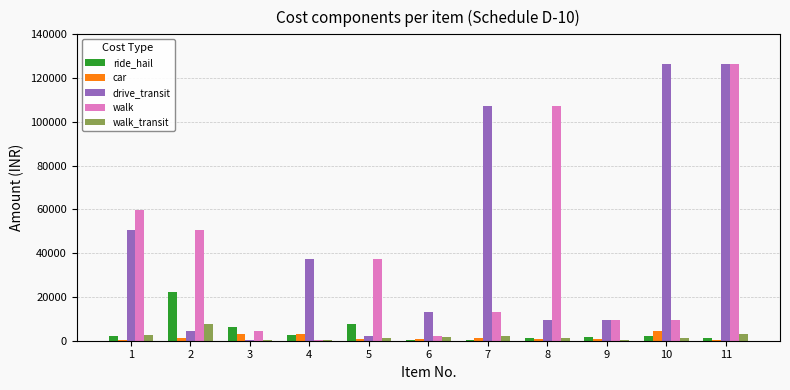

What is the greatest value displayed?

126642.4